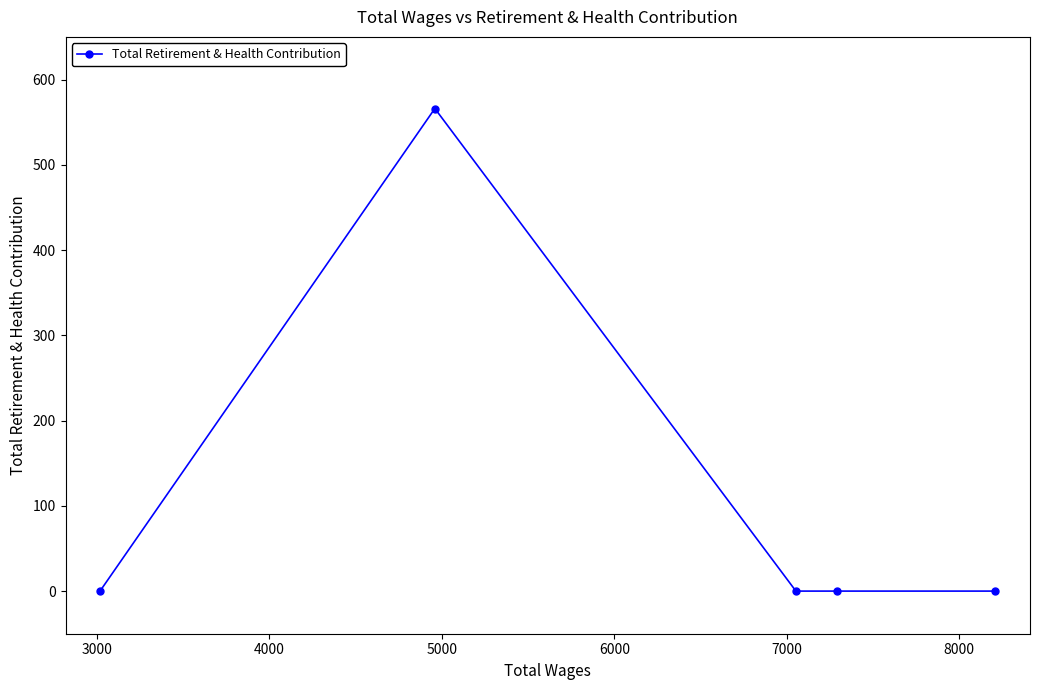

Count the number of values greater than 0.

1